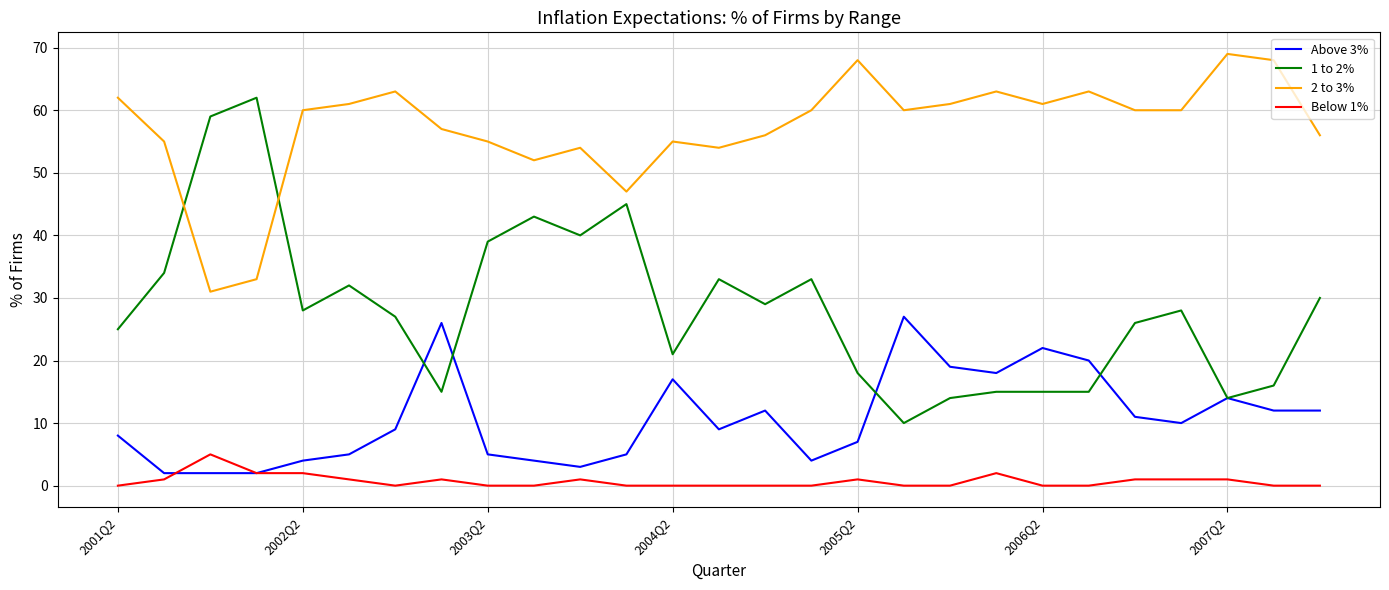

True or false: Below 1% and 1 to 2% cross at least once.

False